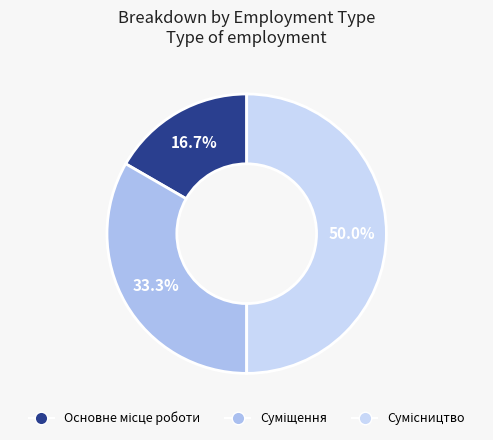

How many segments does this pie chart have?

3